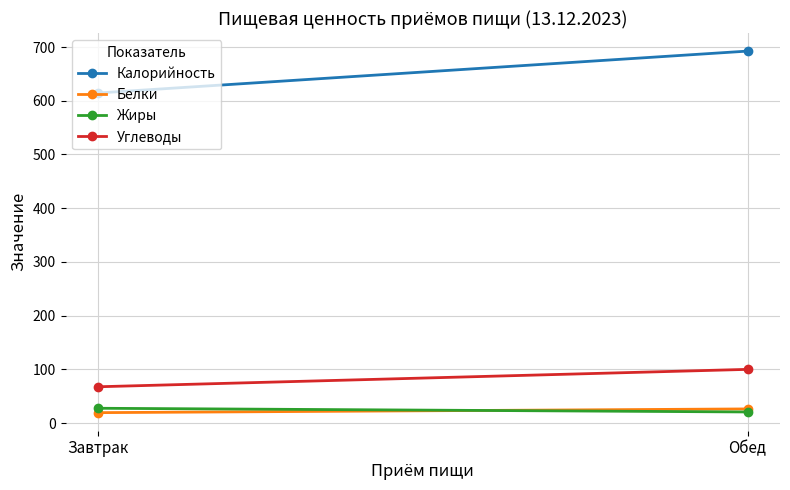

How many lines are shown in the chart?

4